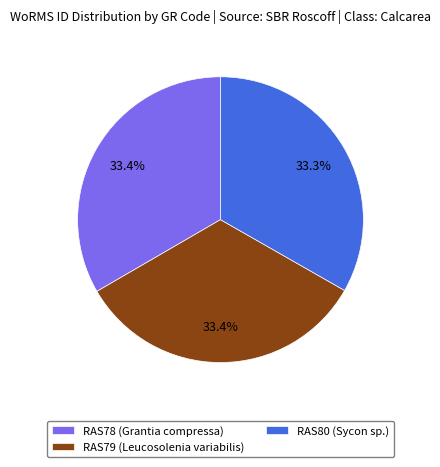

Does any single category account for the majority?

No